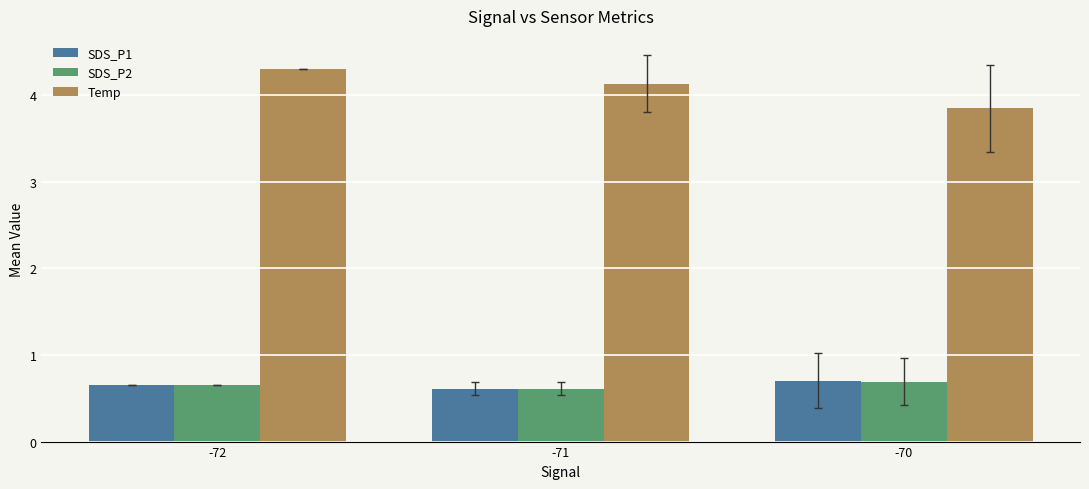

Which series has the widest spread of values?

Temp